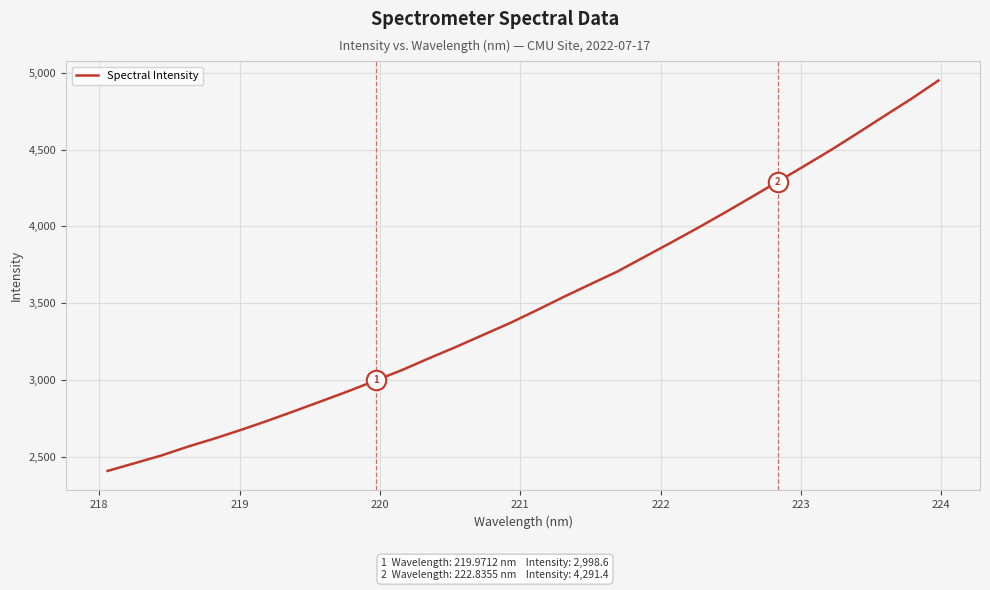

What is the difference between the maximum and minimum values?

2539.0